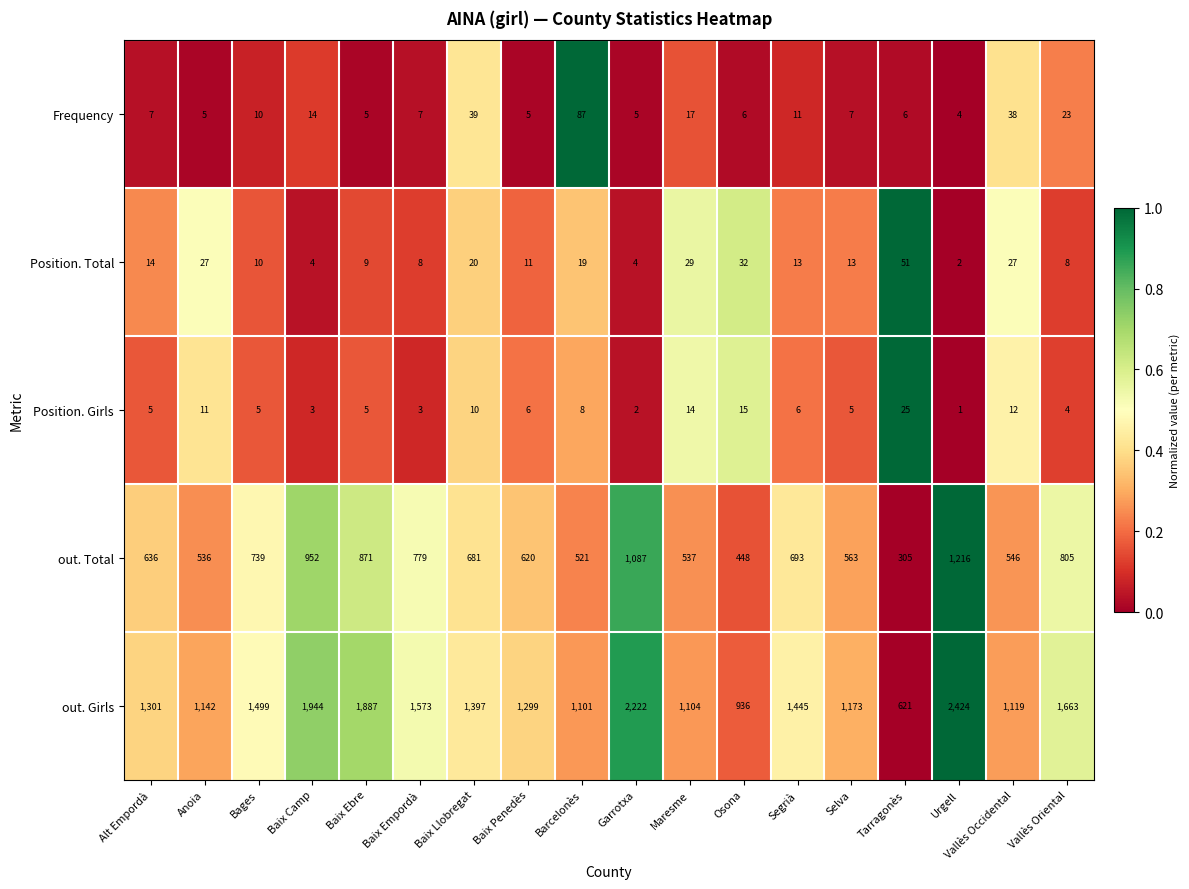

The out. Girls series shows 1445 at Segrià. True or false?

True